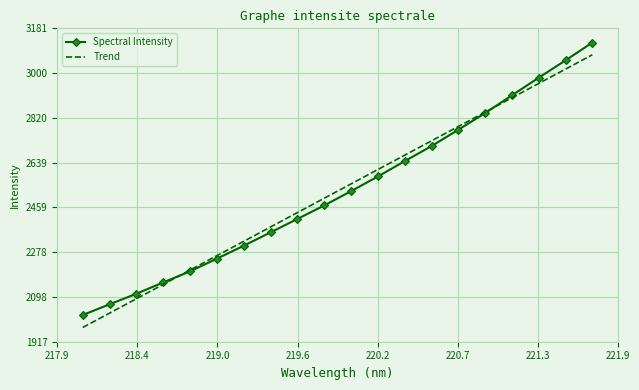

What is the maximum value for Spectral Intensity?

3123.5